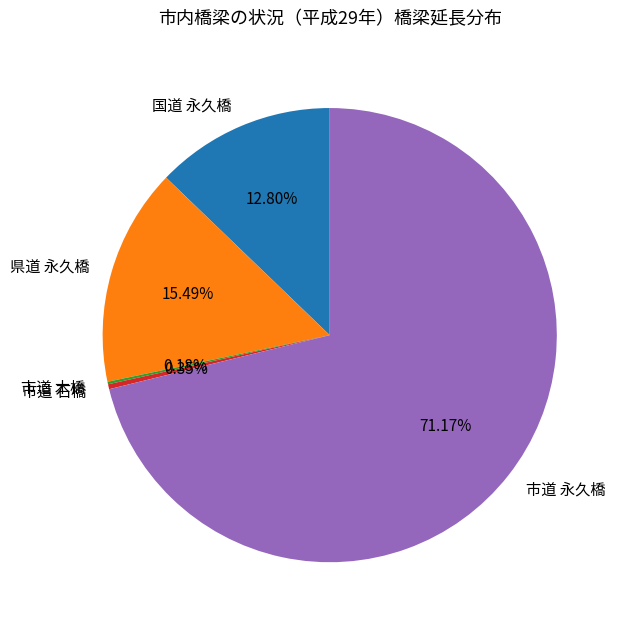

Is it true that 国道 永久橋 is 13% of the pie?

True